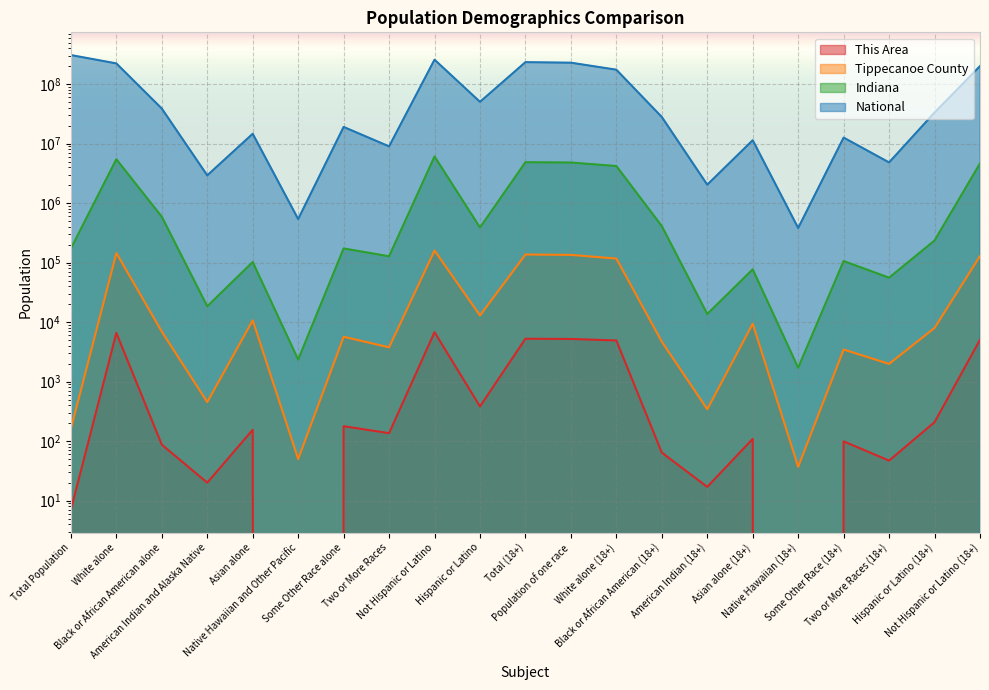

Which category has the lowest value in the Tippecanoe County series?

Native Hawaiian (18+)